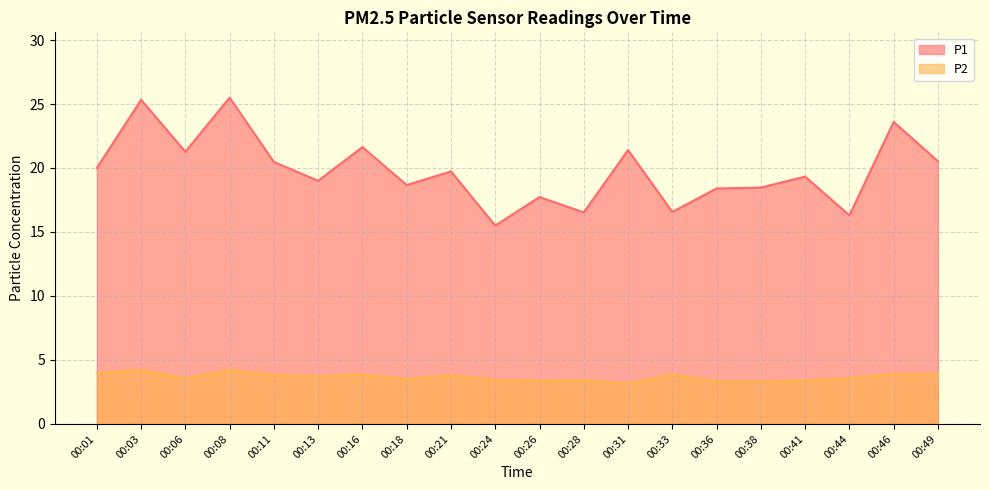

At which label does P1 reach its peak?

00:08